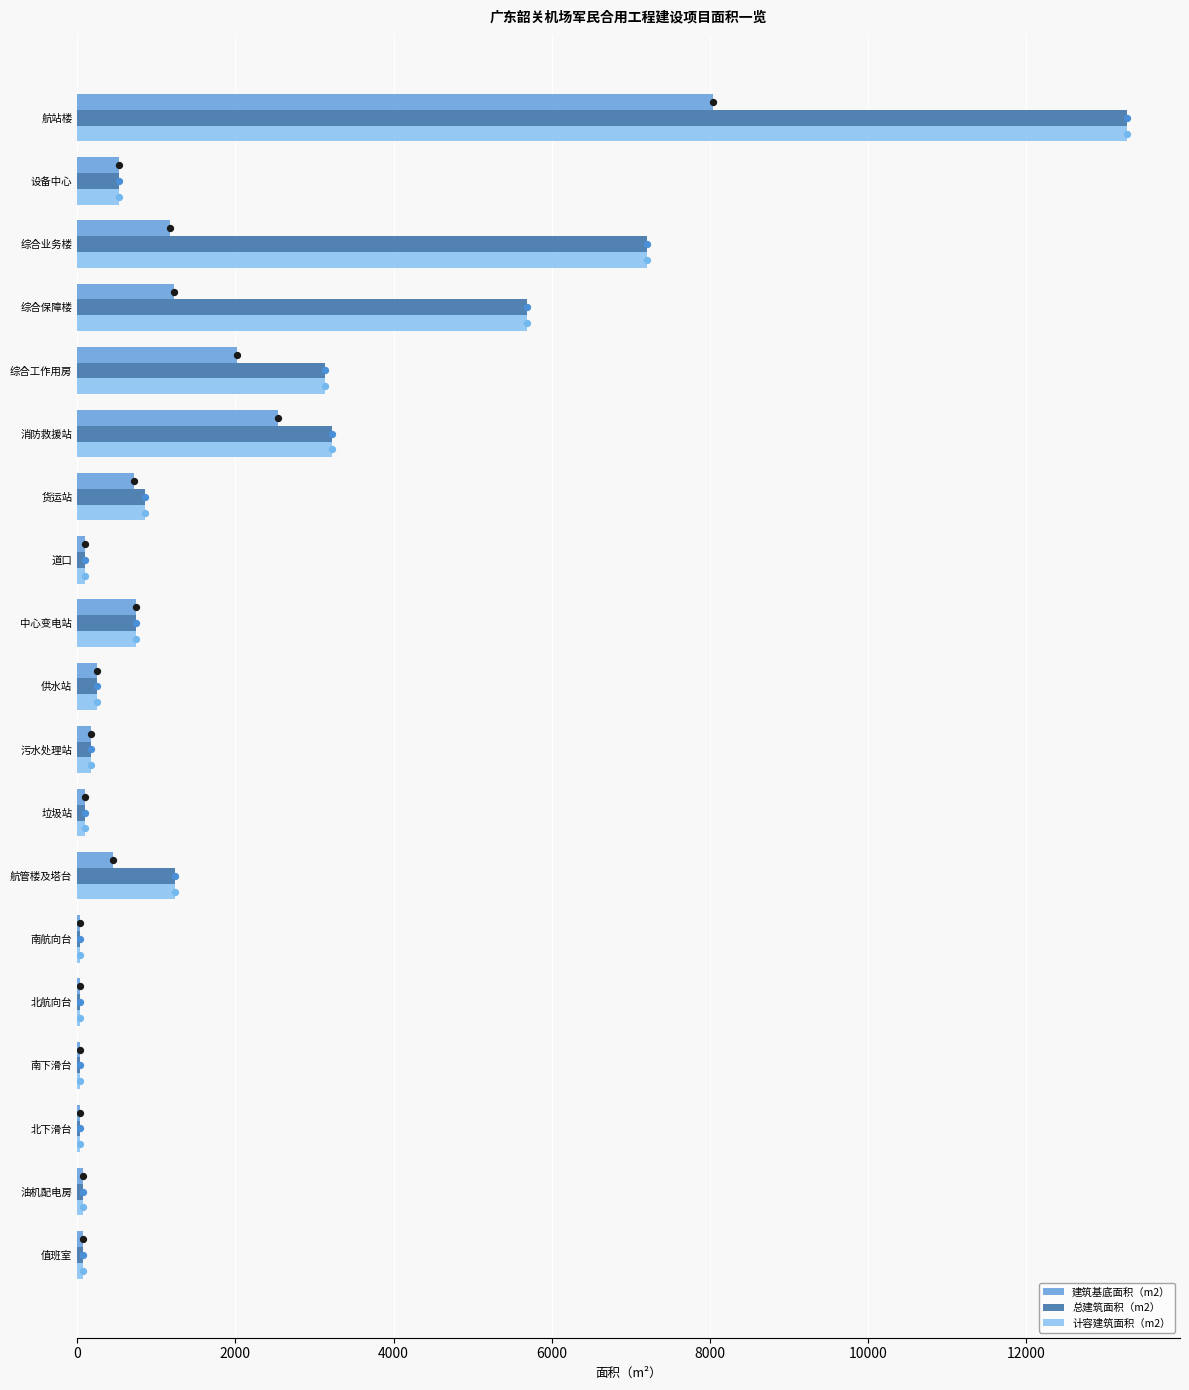

At how many categories does at least one series exceed 4929?

3